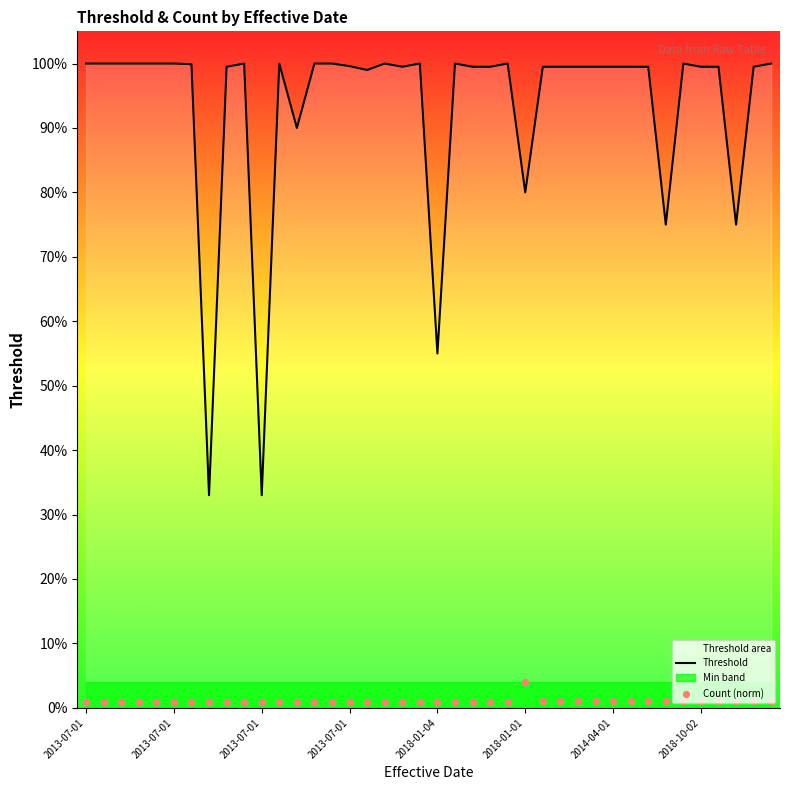

At how many categories does at least one series exceed 0?

40